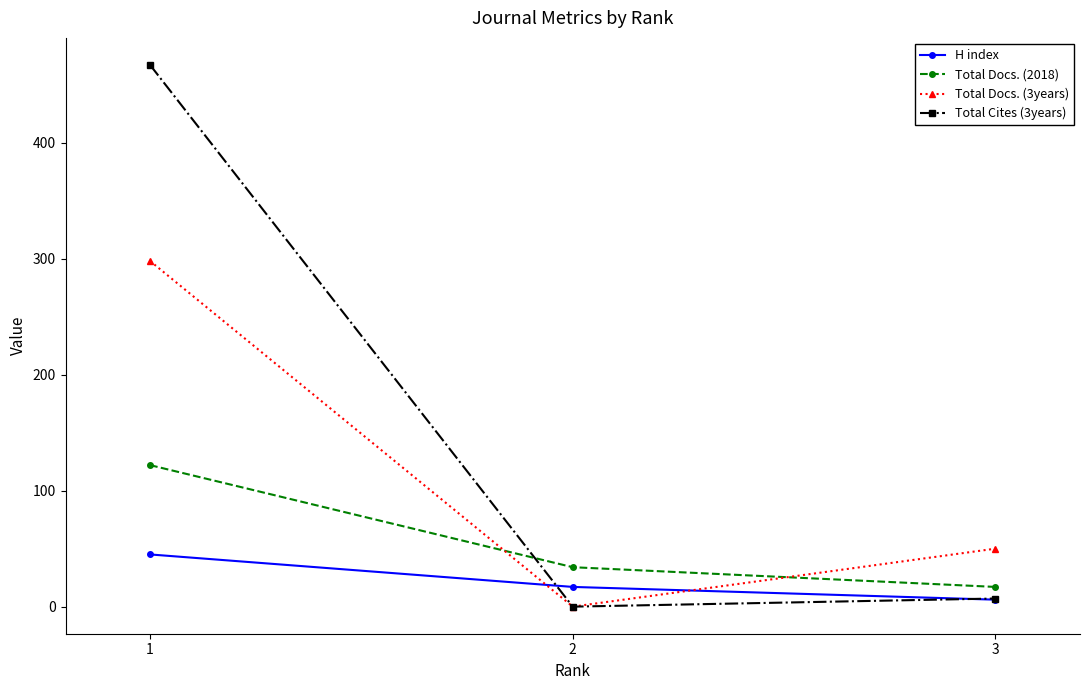

What is the greatest value displayed?

467